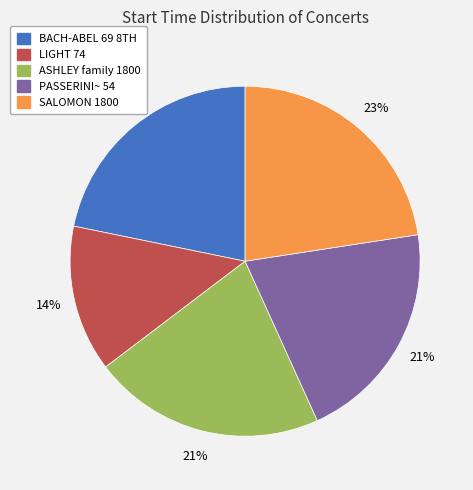

To the nearest percent, what is the average slice percentage?

20%